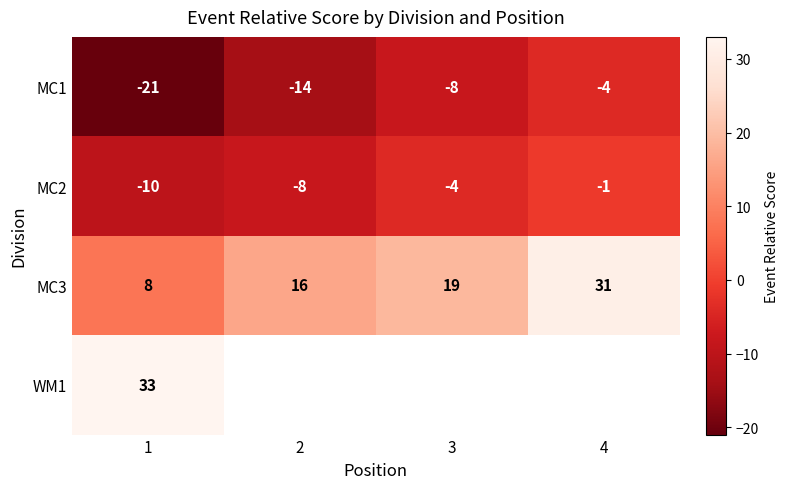

List the labels in order of MC1 value, smallest first.

1, 2, 3, 4